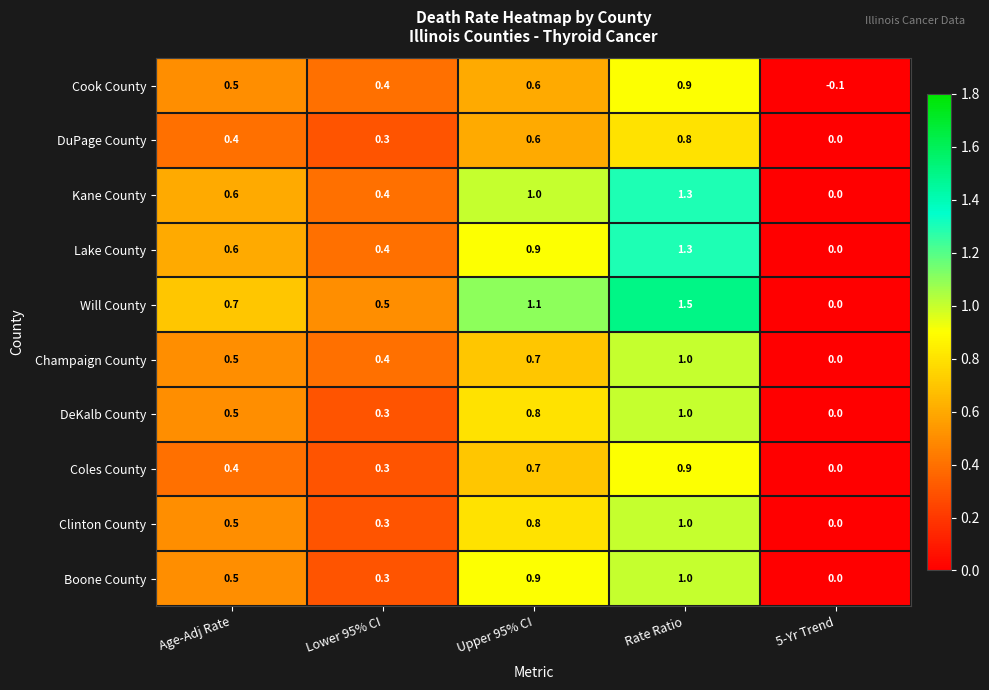

What is the total value across all series at Rate Ratio?

10.7